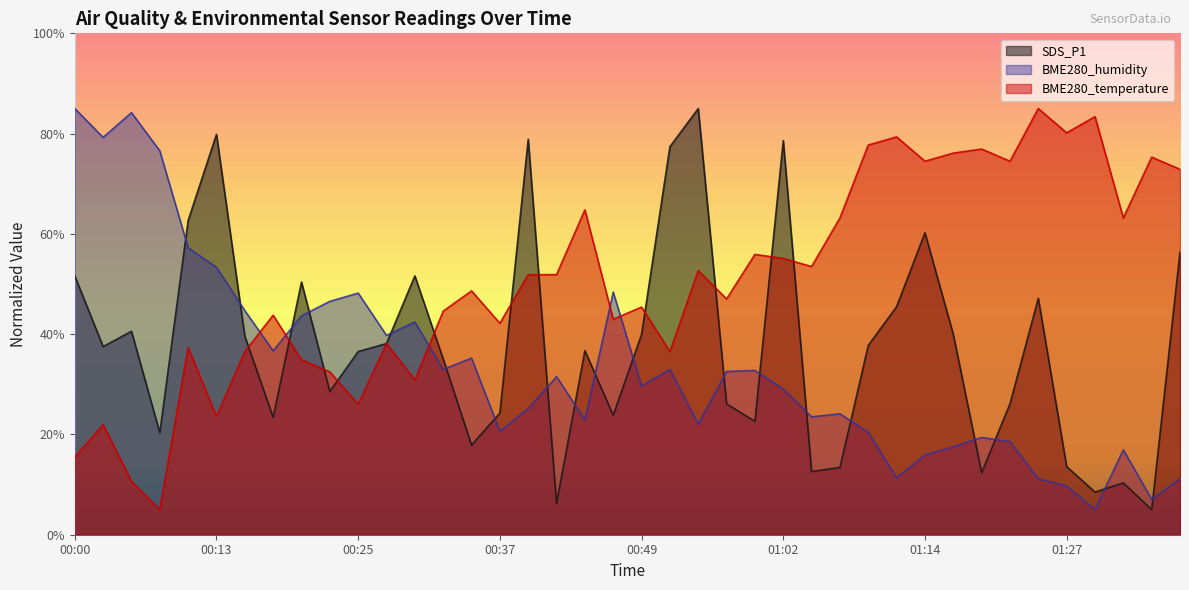

Where is BME280_humidity nearest to the value 45?

00:15